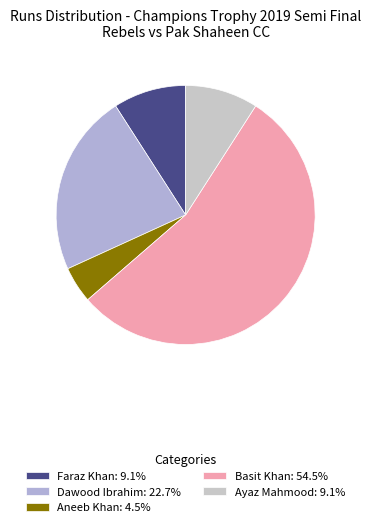

Which category accounts for the majority?

Basit Khan